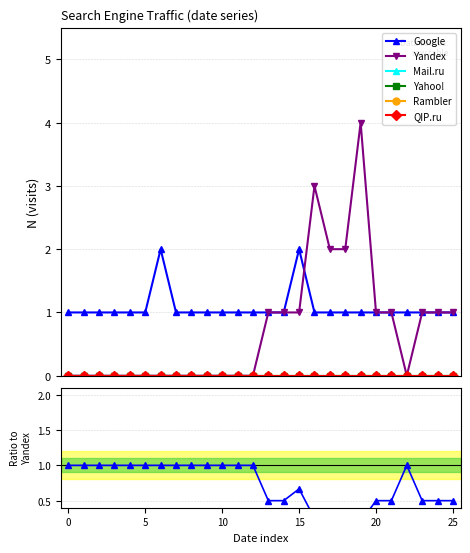

True or false: Yandex and Rambler intersect in this chart.

False